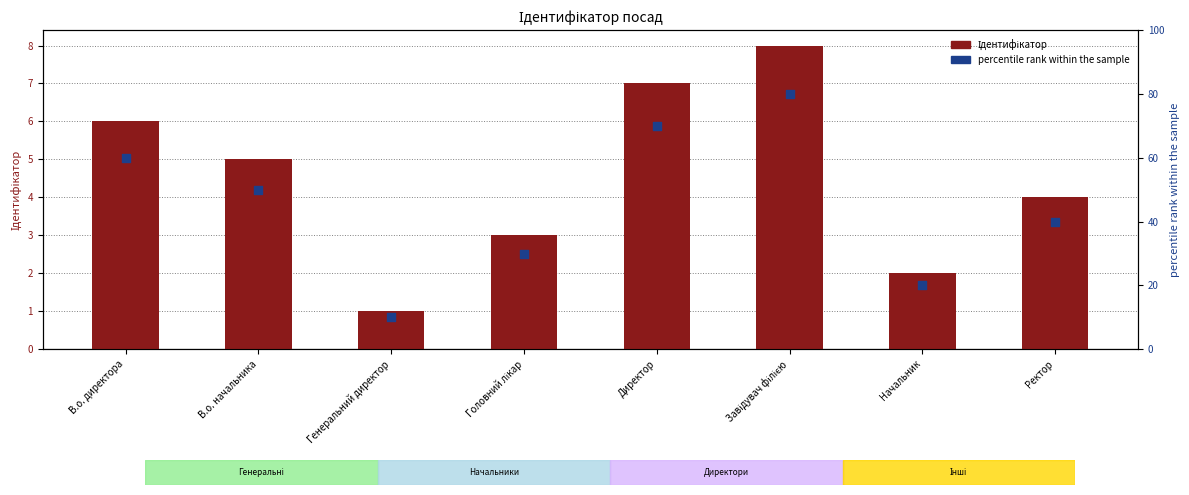

Which series contains the highest Y value?

percentile rank